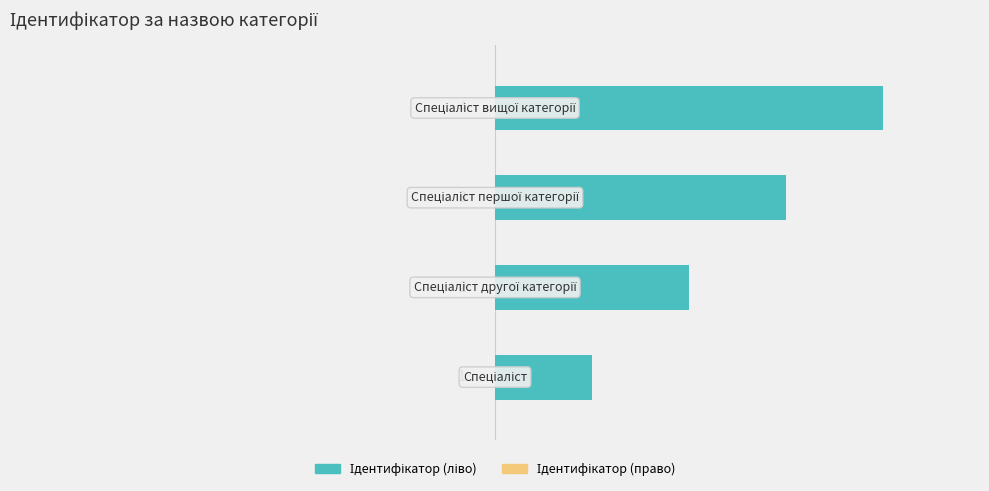

What is the greatest value displayed?

4